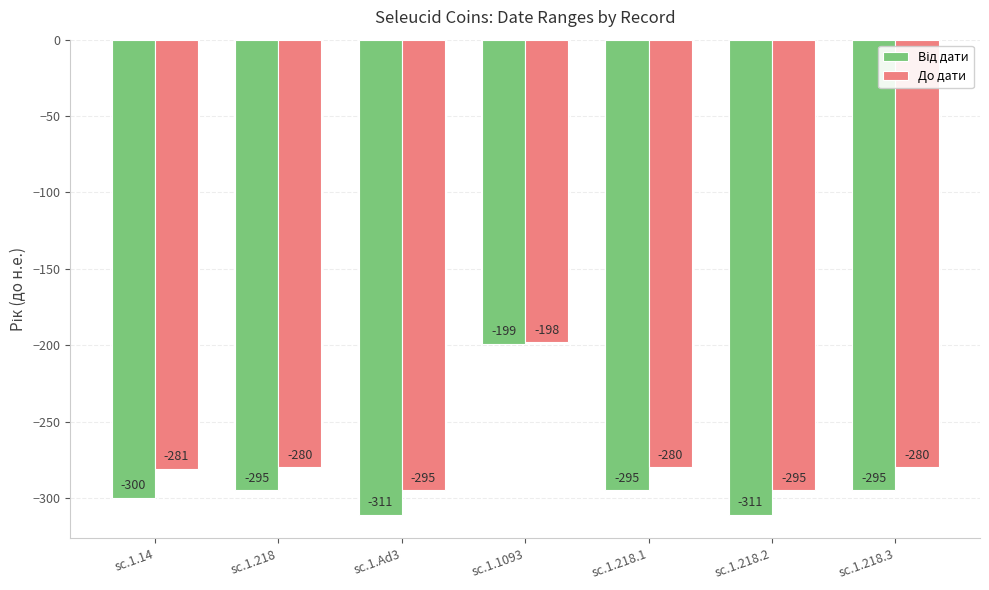

True or false: До дати has a value of -409 at sc.1.14.

False